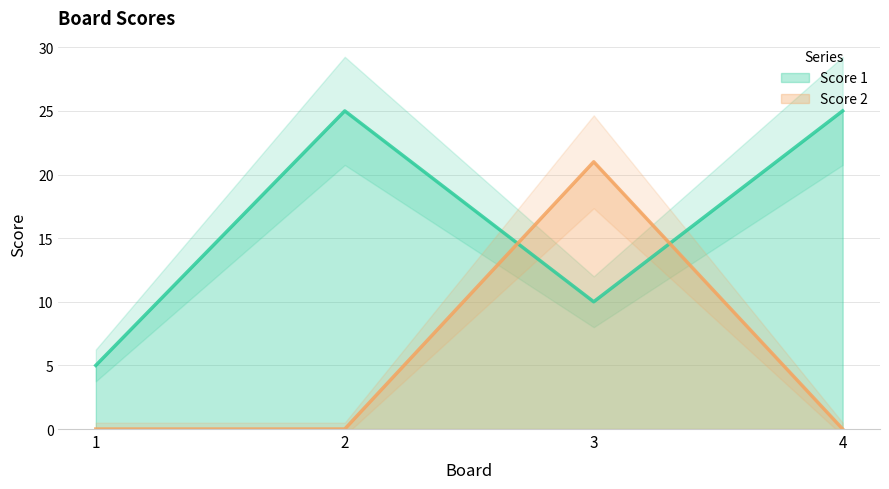

Rank the series by their average value, from lowest to highest.

Score 2, Score 1